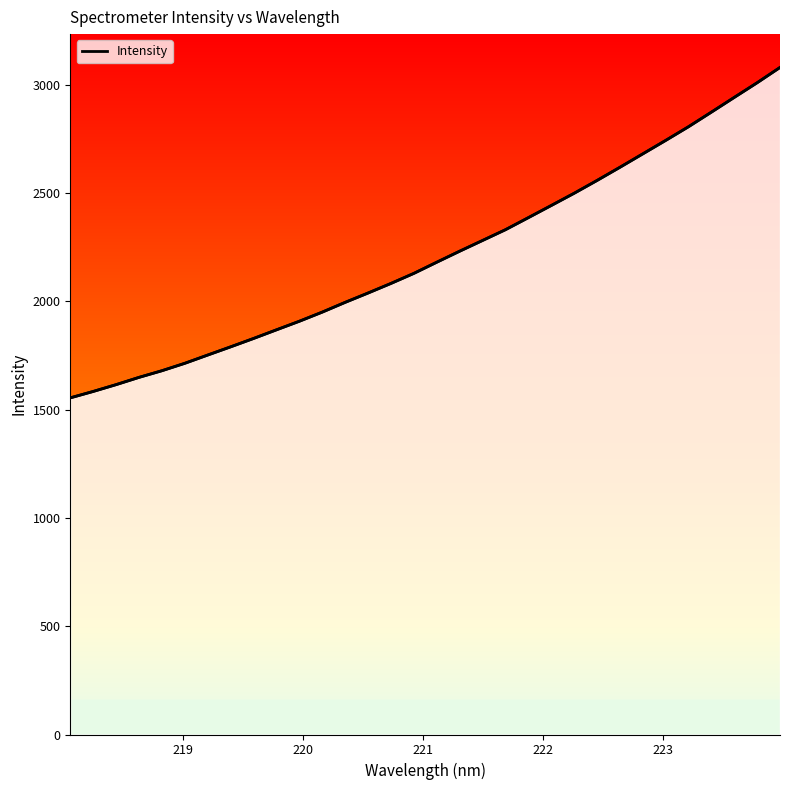

Reading left to right, extract all data points from this chart.

1554.0	1583.6	1615.1	1648.6	1679.3	1713.6	1751.7	1789.6	1828.2	1868.1	1907.8	1949.9	1995.0	2038.1	2082.3	2128.8	2180.3	2231.1	2280.6	2330.2	2385.9	2442.0	2498.4	2557.5	2618.3	2680.2	2742.3	2805.6	2872.9	2940.9	3008.6	3079.2